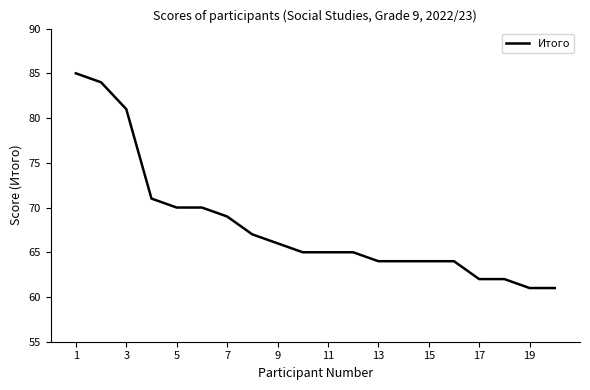

What is the difference between the maximum and minimum values?

24